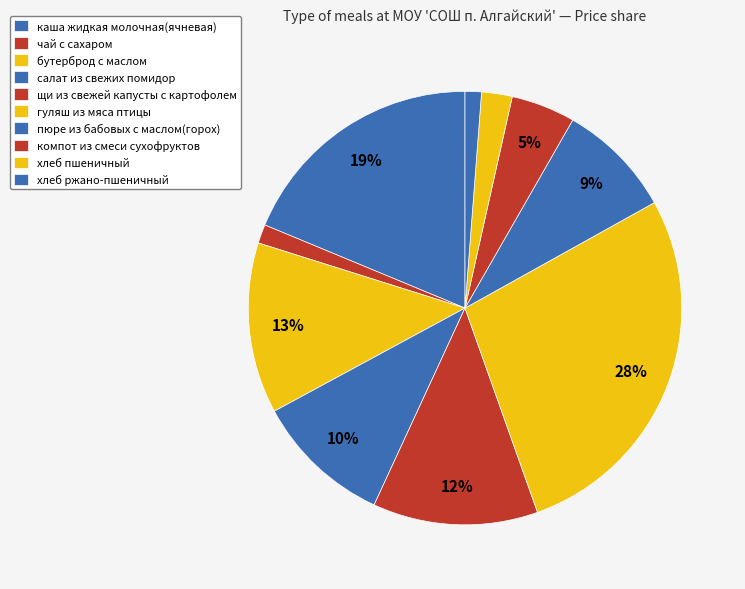

Is there a majority slice in this chart?

No